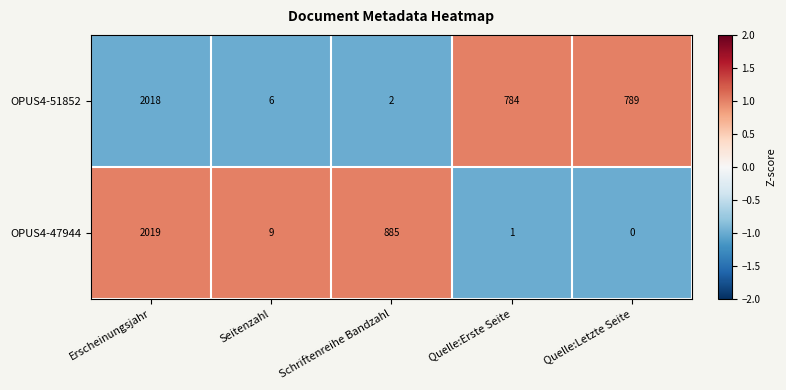

List the series in order of their peak value, highest first.

OPUS4-47944, OPUS4-51852